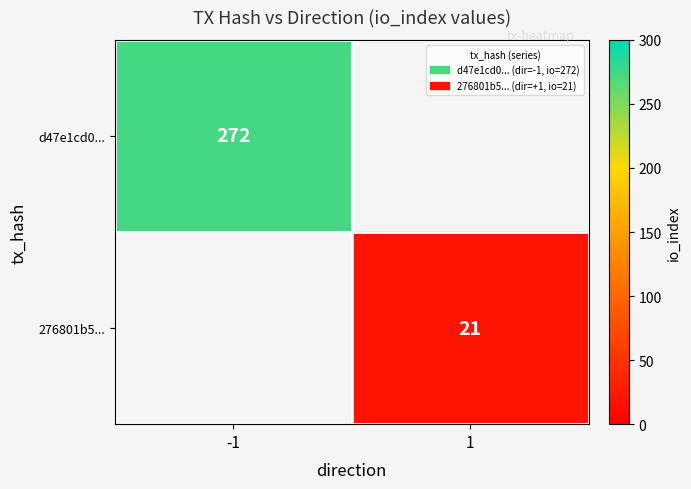

What is the maximum value shown in the chart?

272.0